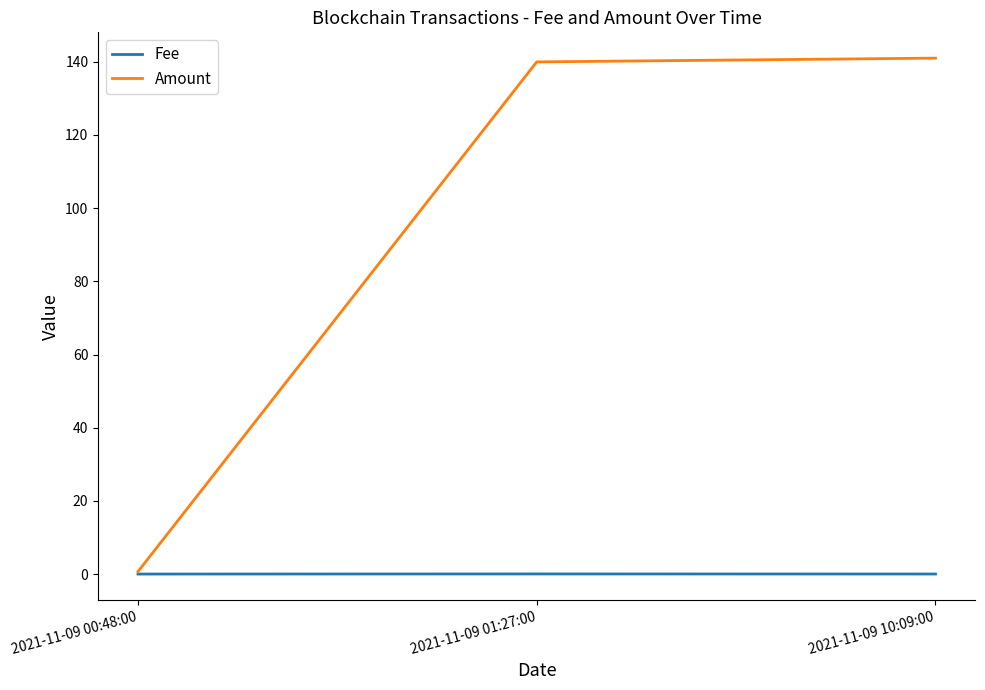

Is it true that Fee equals 0.0 at 2021-11-09 00:48:00?

True